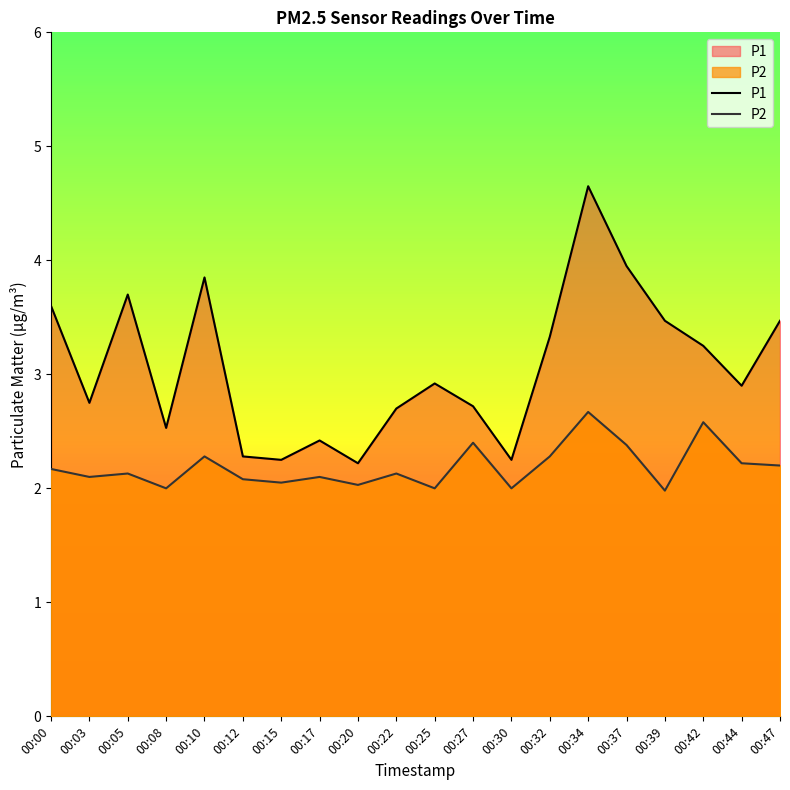

At which category is the sum across all series the highest?

00:34